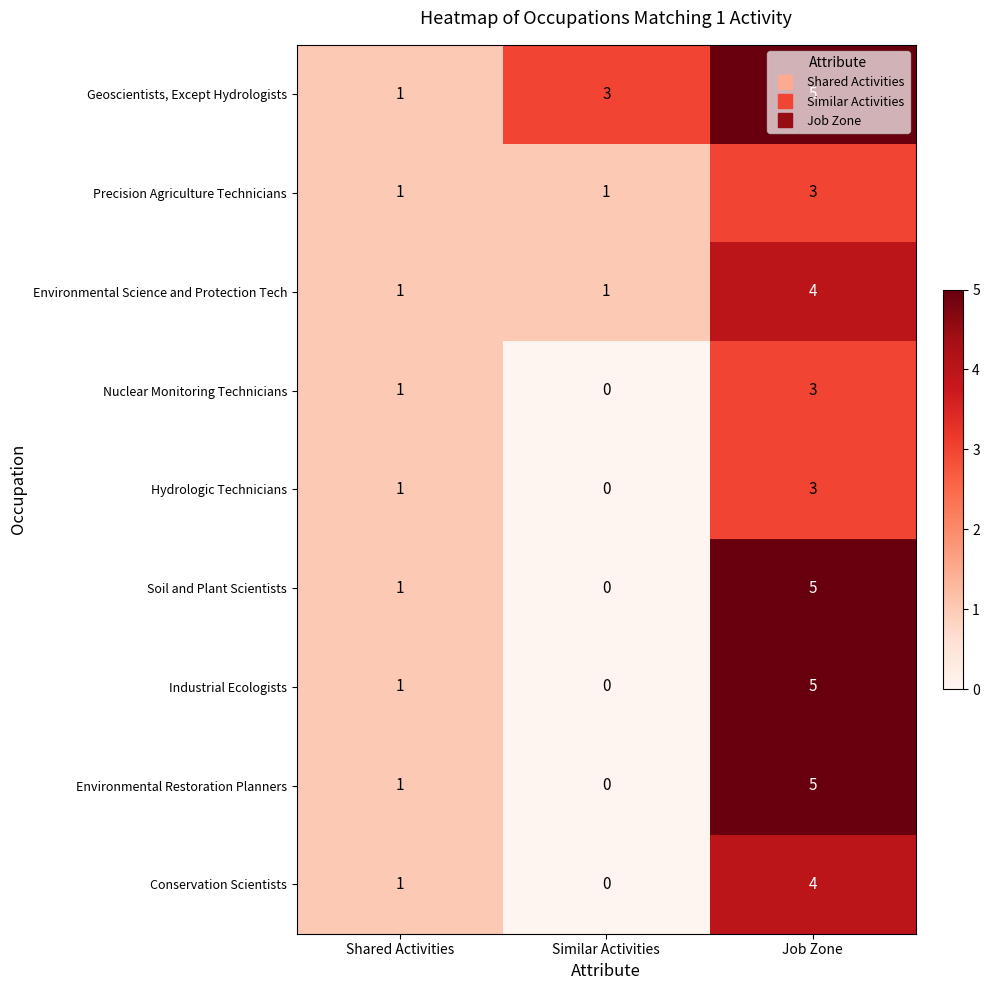

How many values in the Industrial Ecologists series are below 1?

1